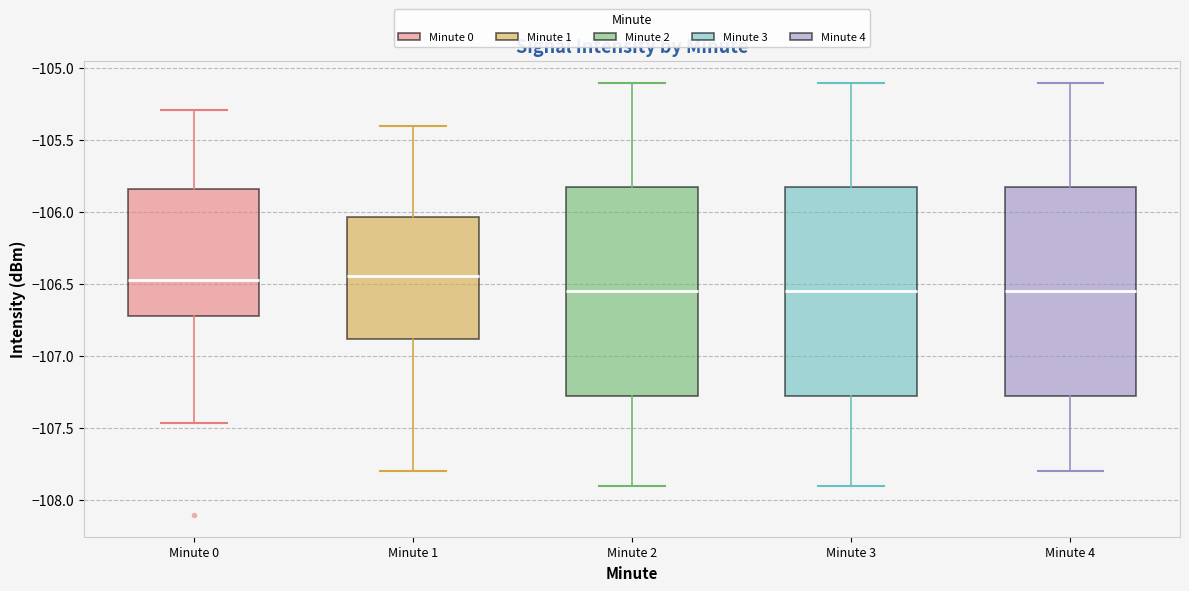

Reading left to right, transcribe this box plot: for each box, give where its median line is, the range the box spans, and where its two whiskers end, as read against the y-axis. The values are not printed on the chart, so give them approximately, as read against the axis.

Minute 0: median -106.45, box -106.70 to -105.85, whiskers -107.45 to -105.30
Minute 1: median -106.45, box -106.90 to -106.05, whiskers -107.80 to -105.40
Minute 2: median -106.55, box -107.25 to -105.80, whiskers -107.90 to -105.10
Minute 3: median -106.55, box -107.25 to -105.80, whiskers -107.90 to -105.10
Minute 4: median -106.55, box -107.25 to -105.80, whiskers -107.80 to -105.10